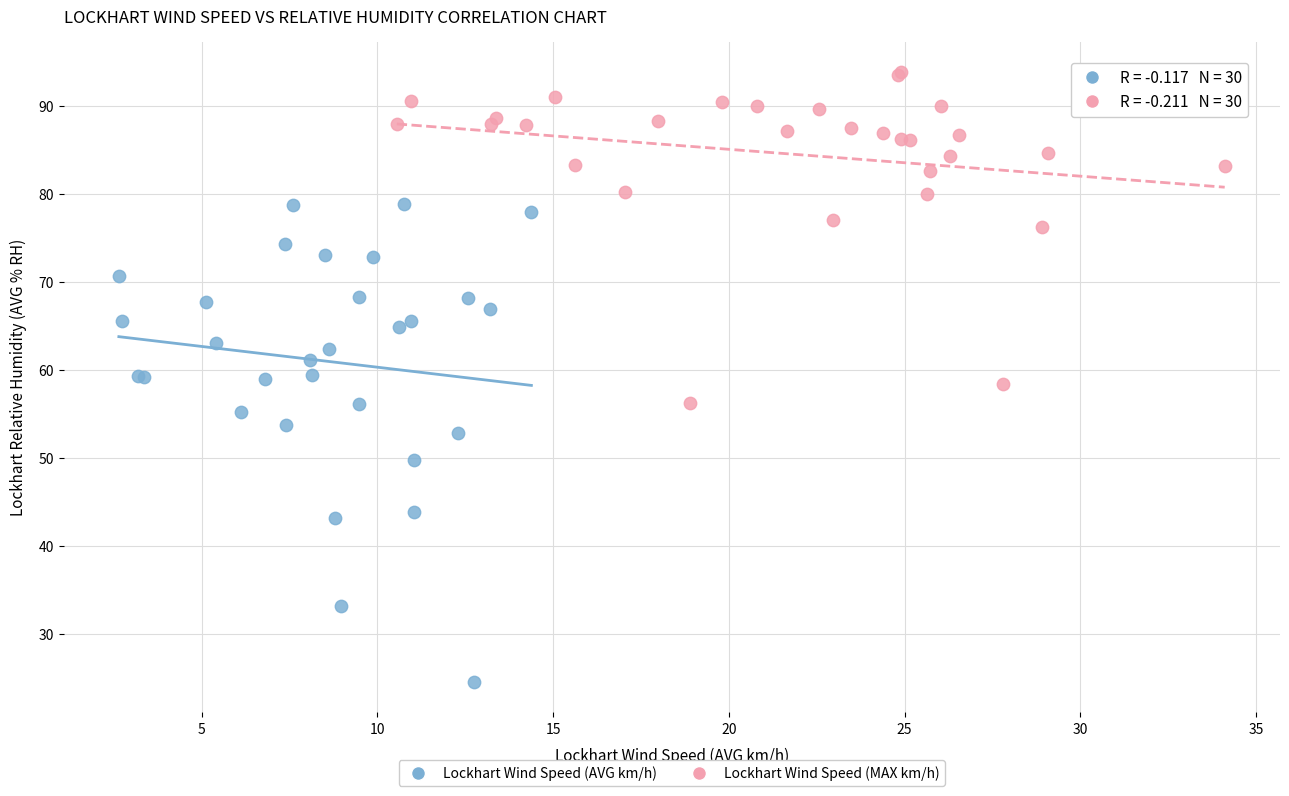

What are all the series names shown in the legend?

Lockhart Wind Speed (AVG km/h), Lockhart Wind Speed (MAX km/h)